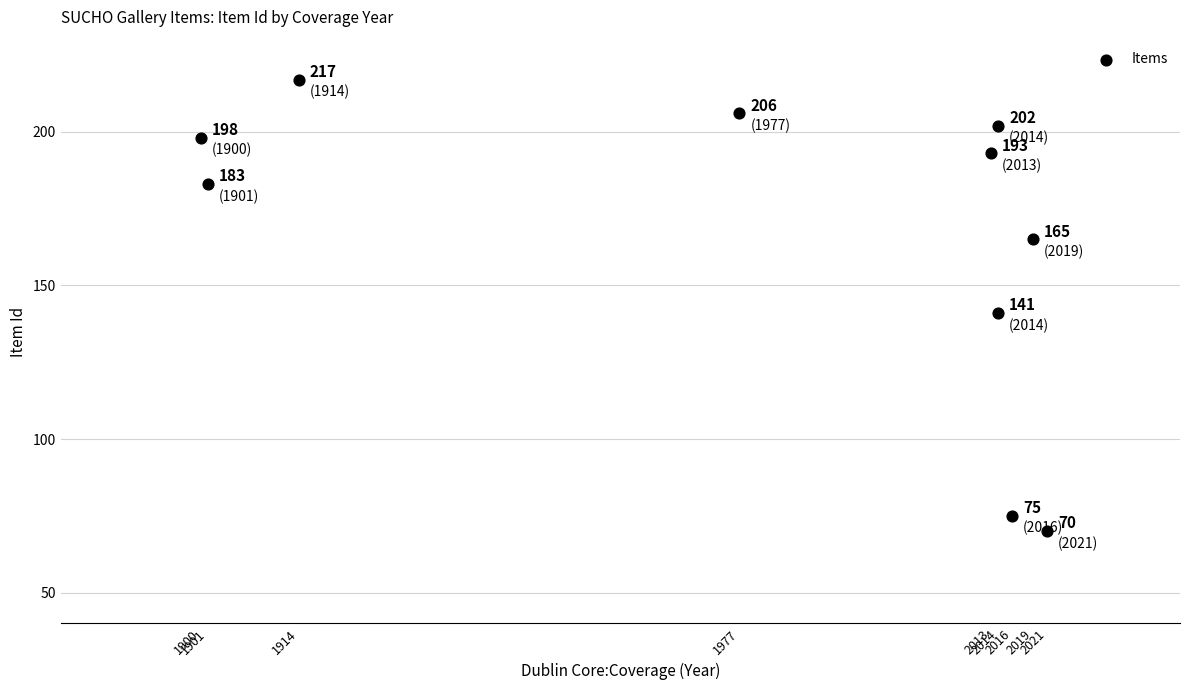

What is the average Y value?

165